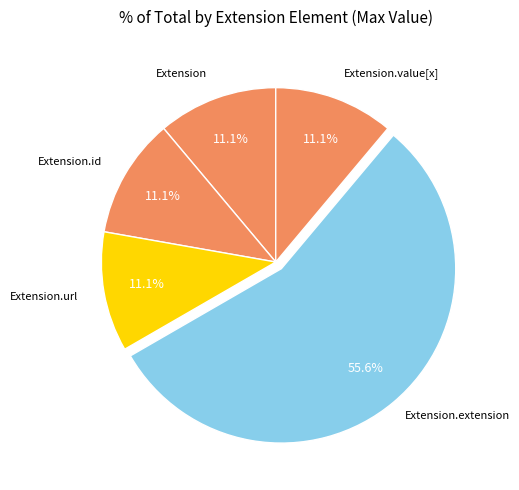

Does any single category account for the majority?

Yes